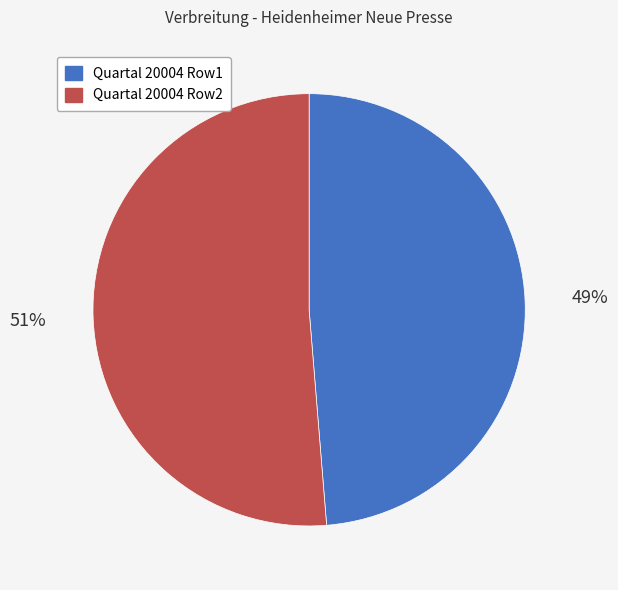

To the nearest percent, what is the average slice percentage?

50%